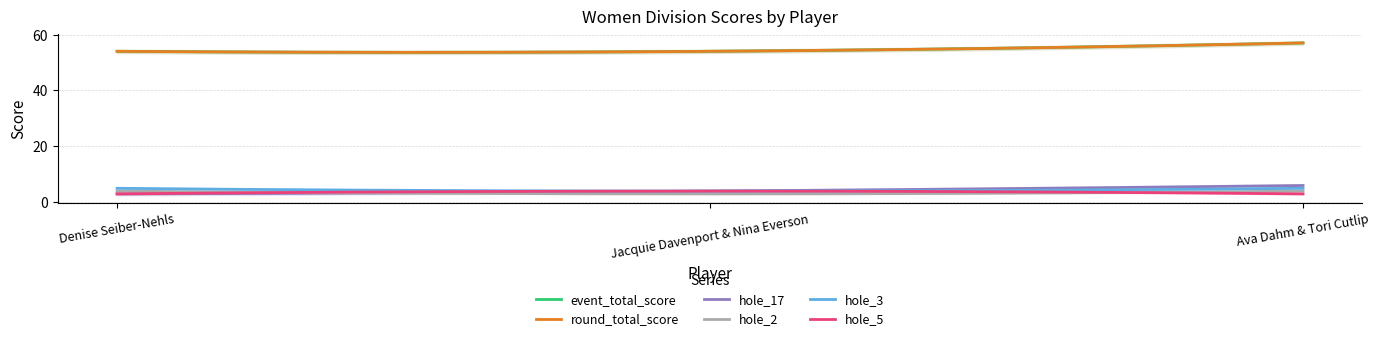

Which series has the largest total across all categories?

event_total_score